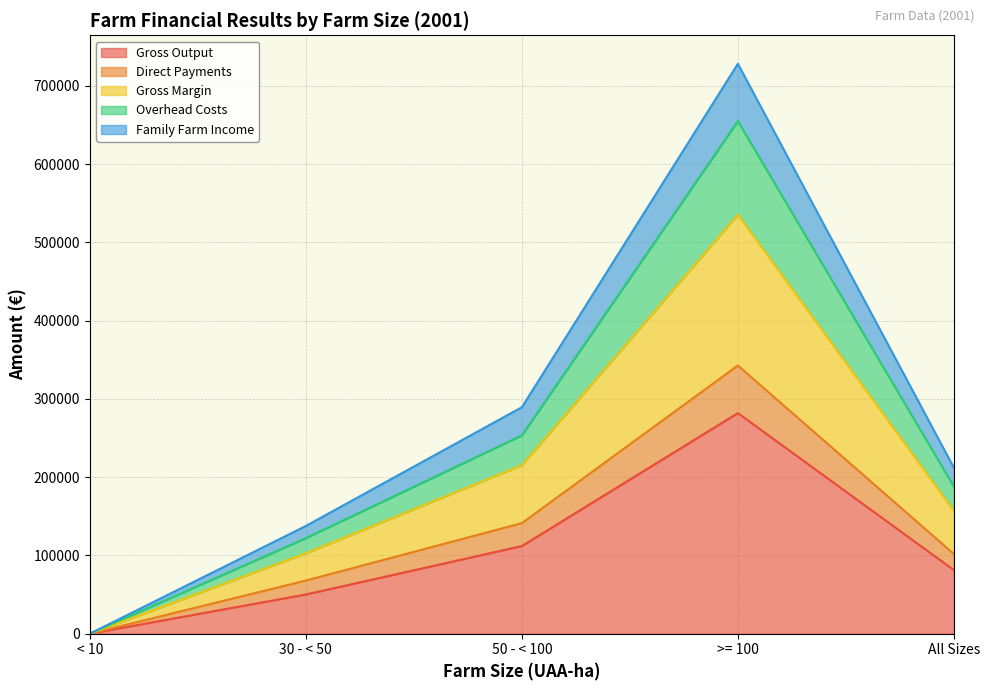

How many interior local peaks does the Overhead Costs series have?

1